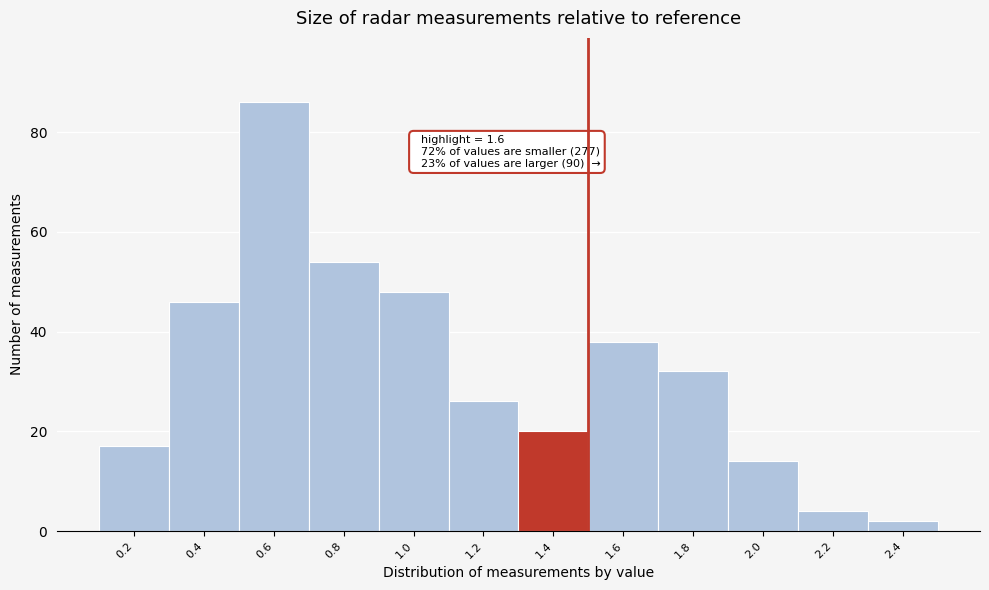

Reading left to right, list all the values displayed in this chart.

17	46	86	54	48	26	20	38	32	14	4	2